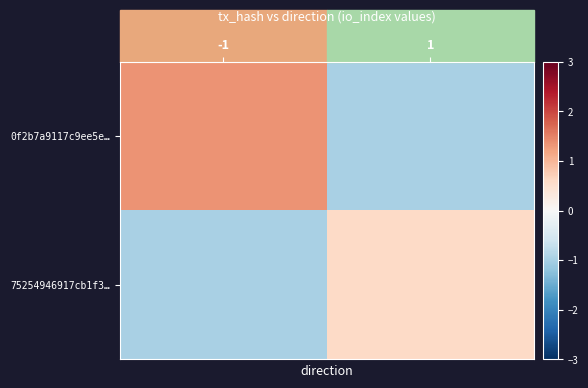

Reading left to right, list all the values displayed in this chart.

0f2b7a9117c9ee5e…: -1=1.3	1=-1.0
75254946917cb1f3…: -1=-1.0	1=0.6